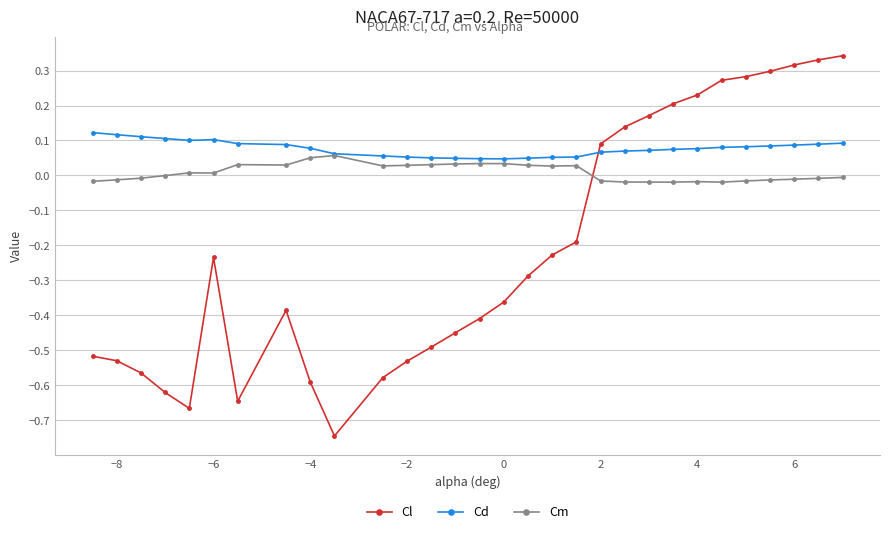

Which series has the largest range (max minus min)?

Cl